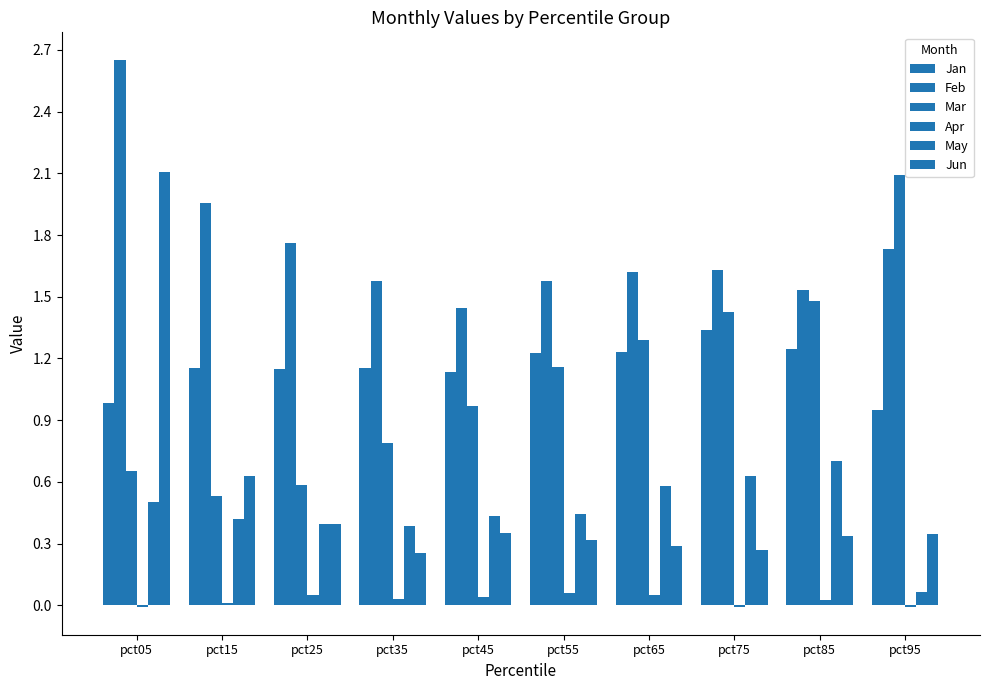

What is the difference between the highest and lowest values at pct55?

1.5